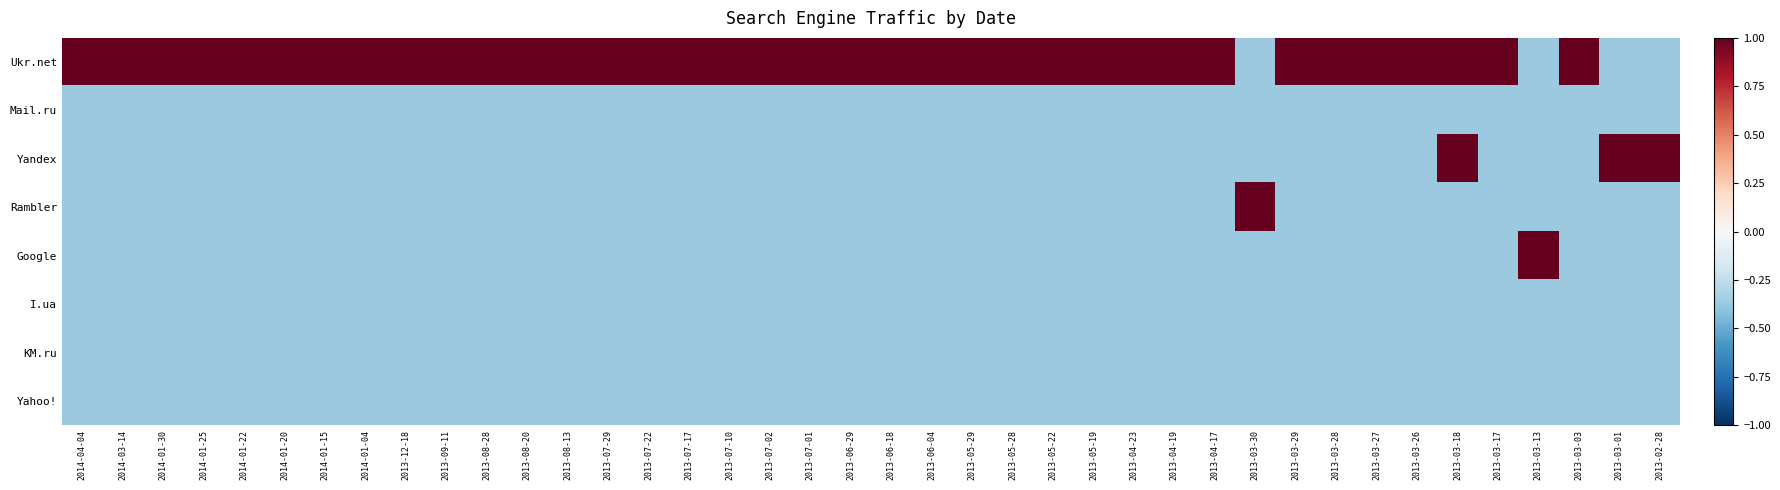

Which series has the widest spread of values?

Ukr.net